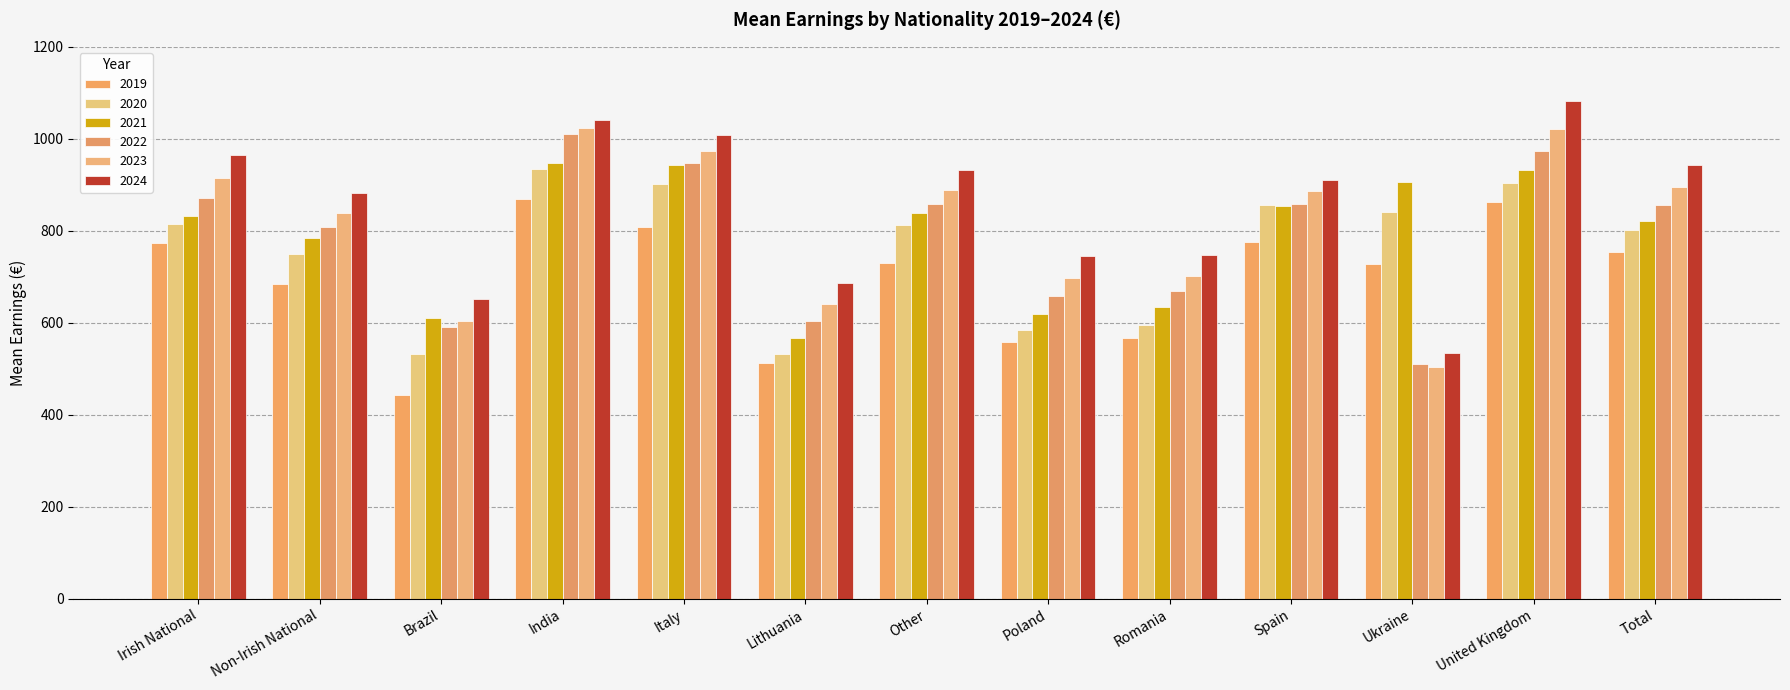

What is the spread (max minus min) of values at Spain?

135.1